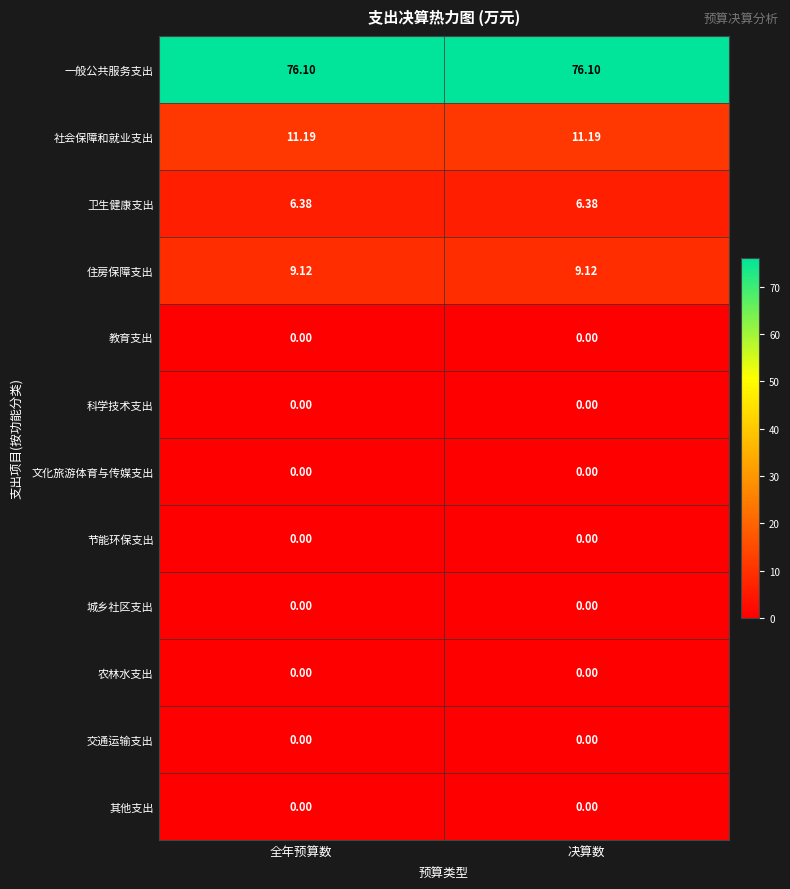

Which series has the largest total across all categories?

一般公共服务支出